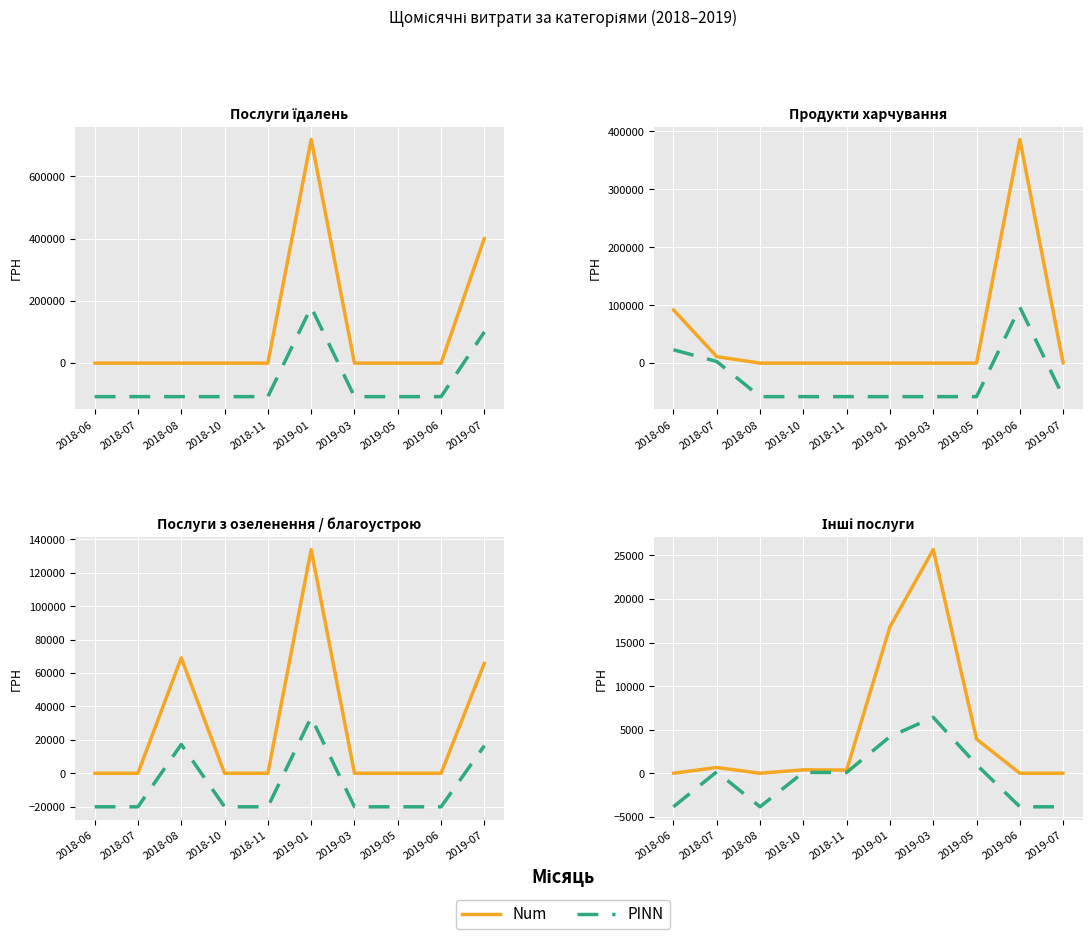

Does the chart display data point markers on the line(s)?

No